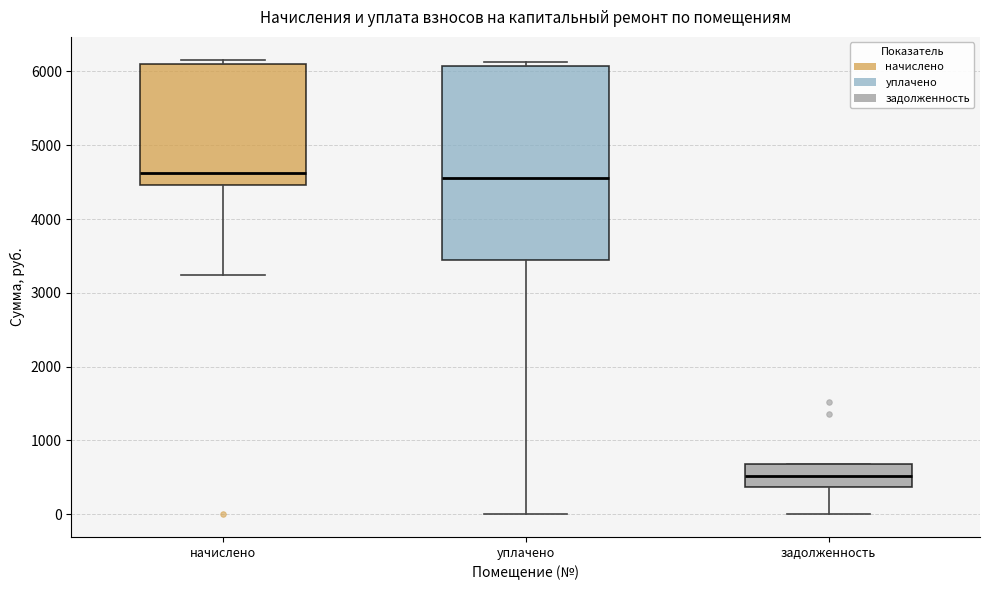

Reading left to right, transcribe this box plot: for each box, give where its median line is, the range the box spans, and where its two whiskers end, as read against the y-axis. The values are not printed on the chart, so give them approximately, as read against the axis.

начислено: median 4600, box 4500 to 6100, whiskers 3200 to 6200
уплачено: median 4600, box 3400 to 6100, whiskers 0 to 6100 (just above the box's upper edge)
задолженность: median 500, box 400 to 700, whiskers 0 to 700